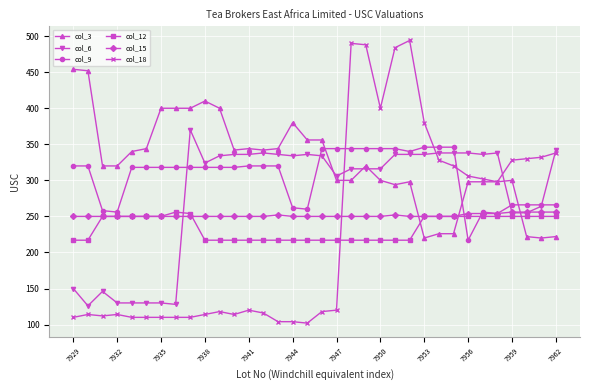

Count the number of data series in this chart.

6